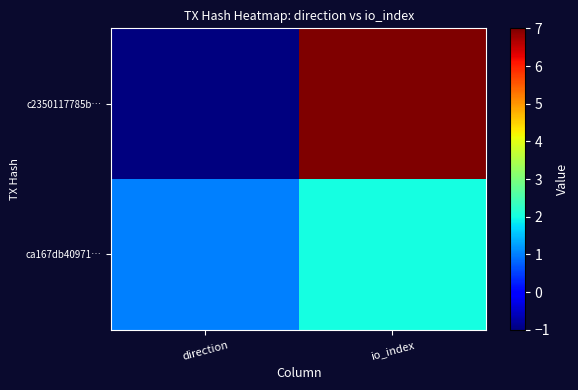

At how many categories does at least one series exceed 1?

1